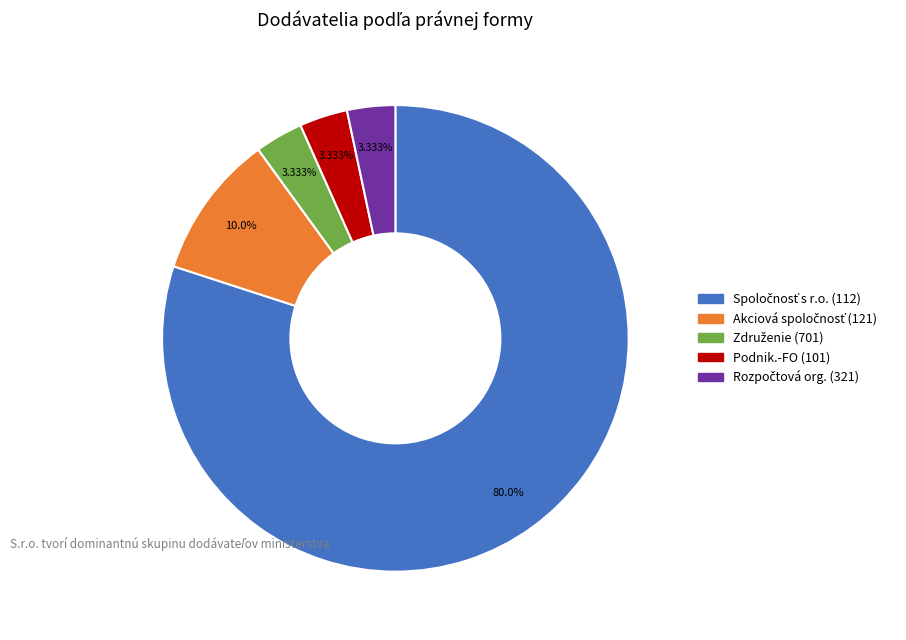

How many slices are in this pie chart?

5